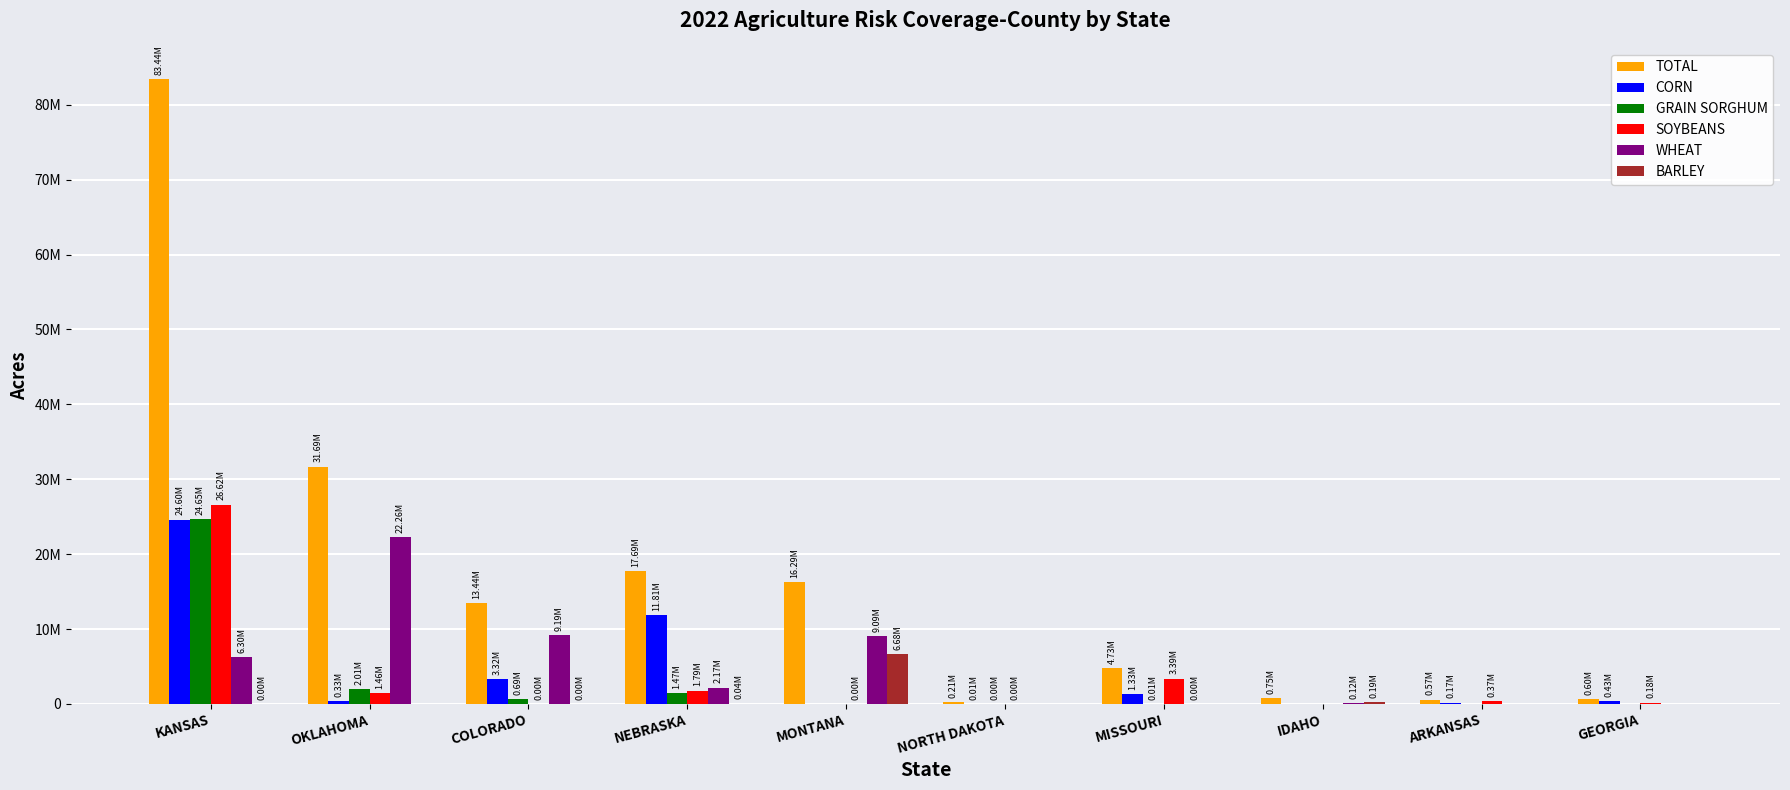

Is the value of BARLEY at GEORGIA greater than the value of GRAIN SORGHUM at OKLAHOMA?

No